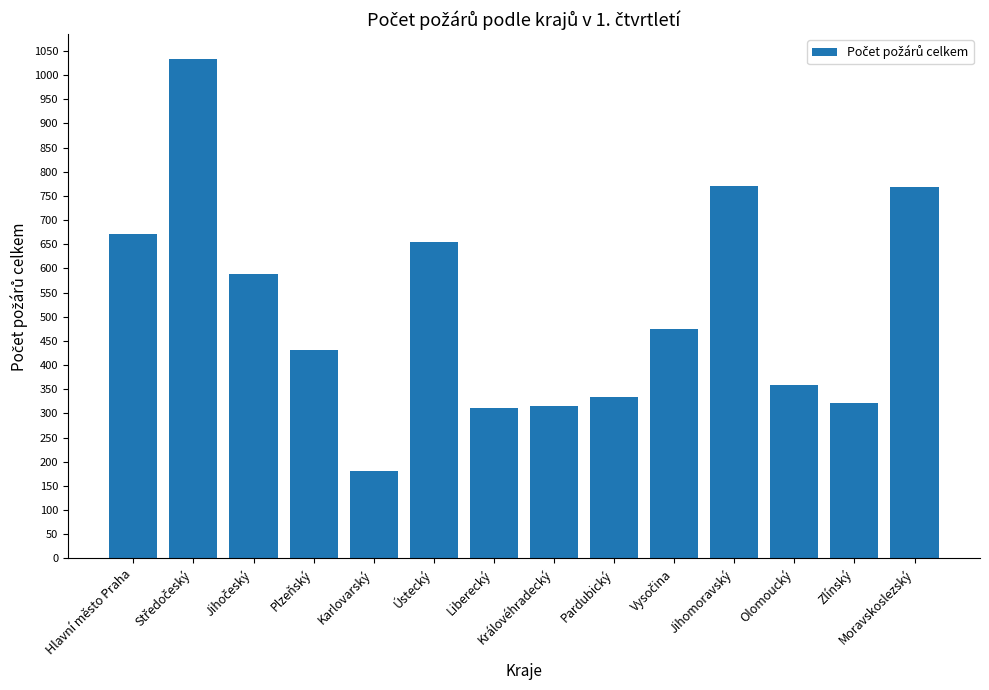

What is the difference between the second highest and second lowest values?

459